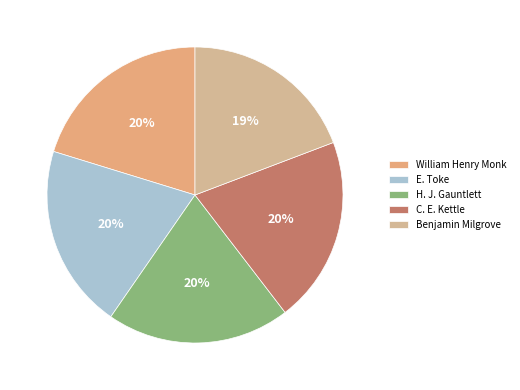

Rank the categories by value from lowest to highest.

Benjamin Milgrove, H. J. Gauntlett, E. Toke, William Henry Monk, C. E. Kettle